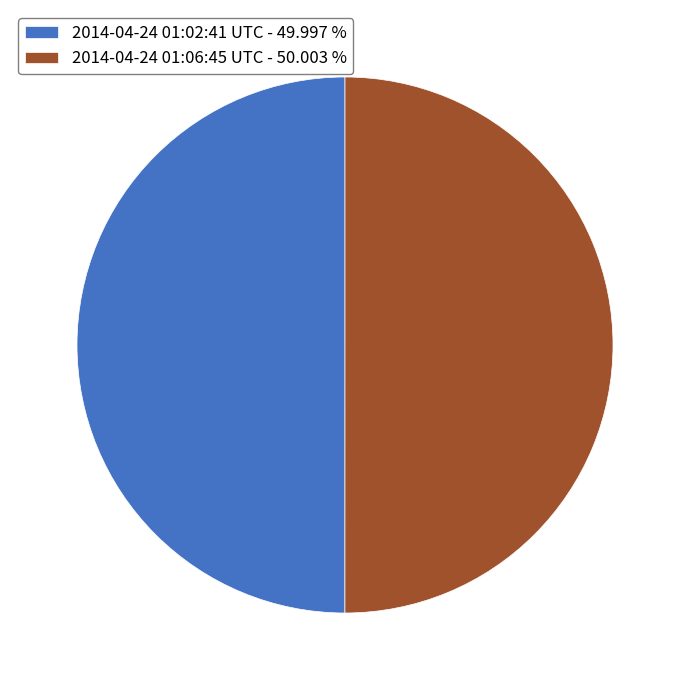

Is it true that 2014-04-24 01:02:41 UTC is 50% of the pie?

True